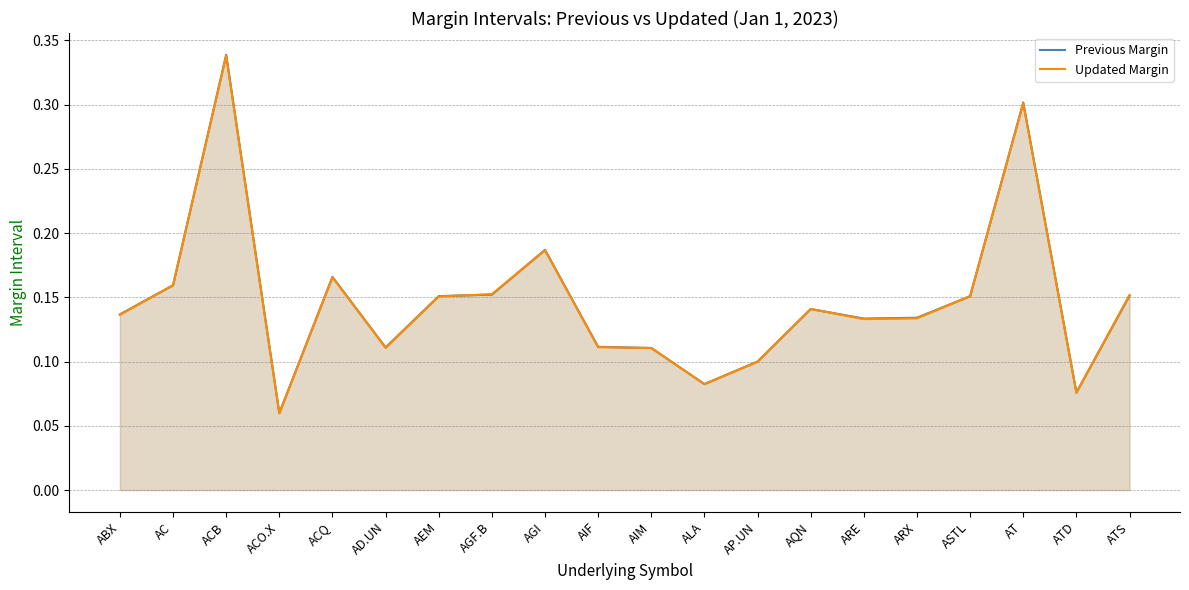

At how many categories does at least one series exceed 0?

20